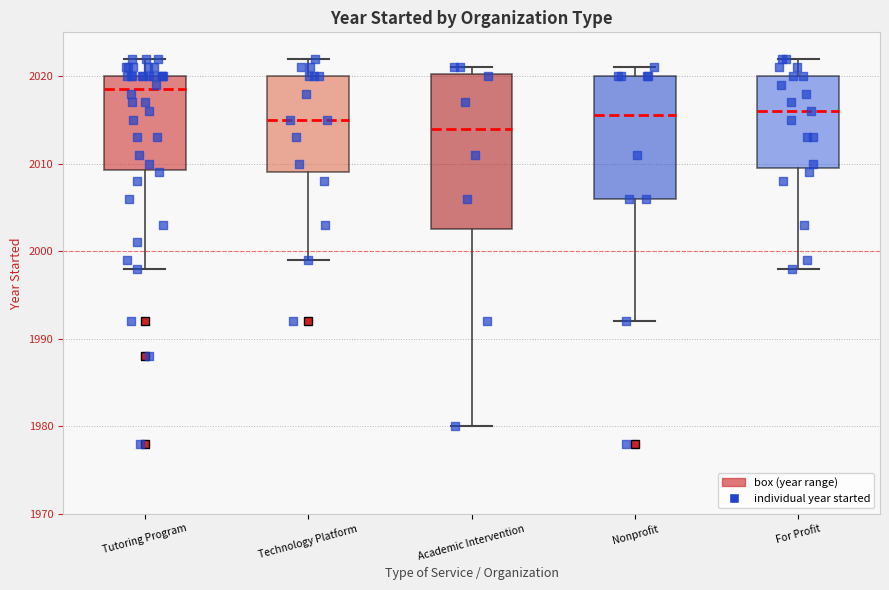

Which box's median line is the highest?

Tutoring Program